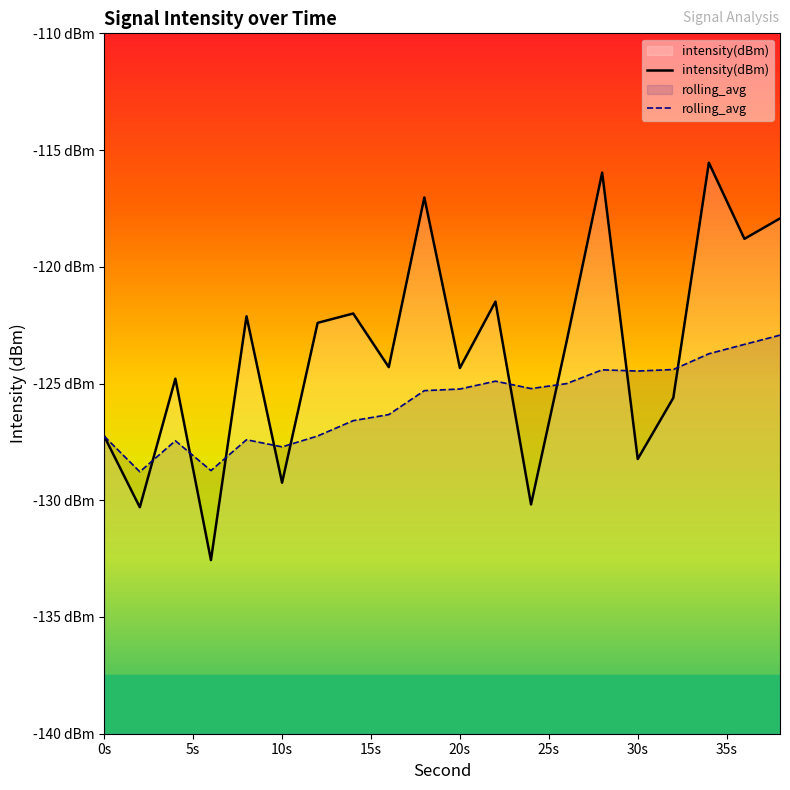

Does the chart display data point markers on the line(s)?

No